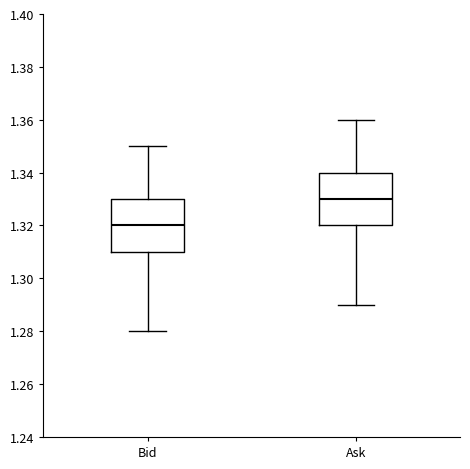

Where is the lower edge of the box for Ask on the y-axis? The values are not printed on the chart, so give them approximately, as read against the axis.

1.32